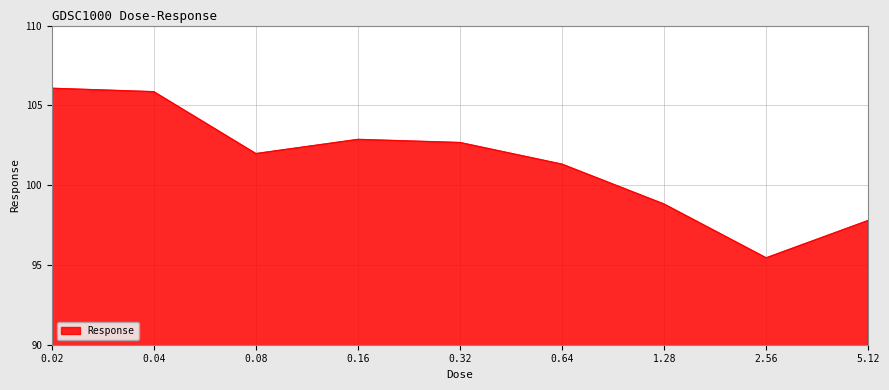

What is the sum of all values?

912.8